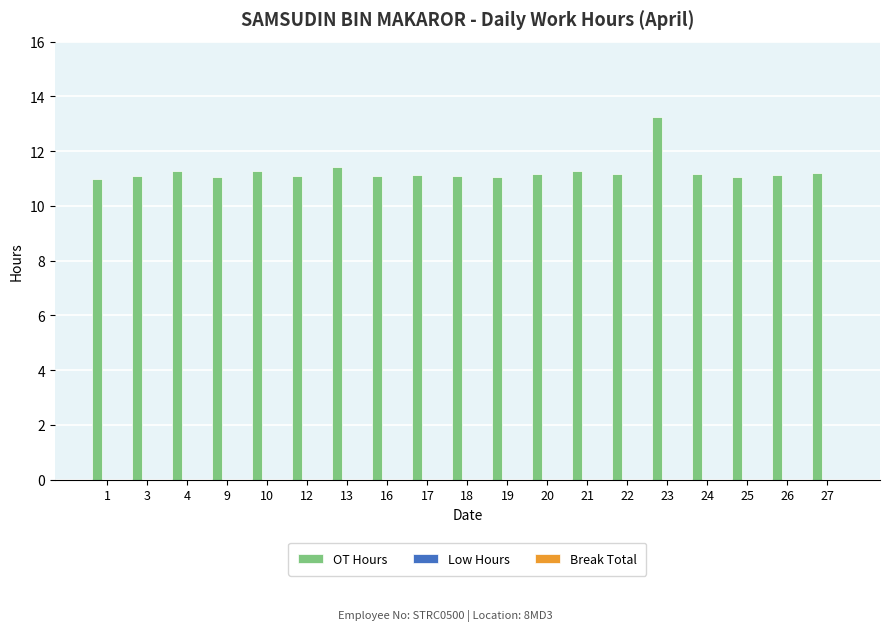

What is the ratio of the value at 21 to the value at 16?

1.0